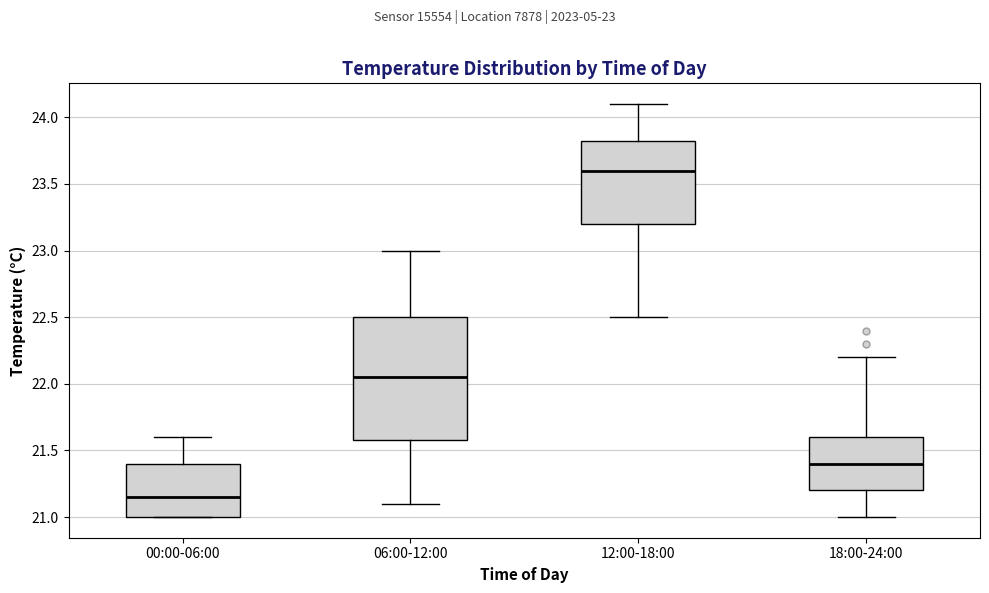

Which box has the highest median line?

12:00-18:00